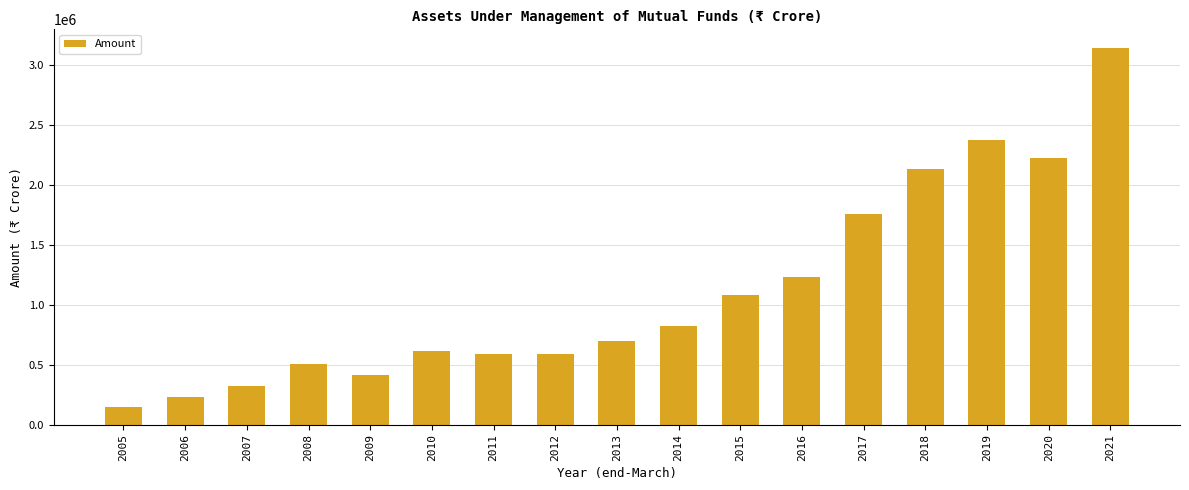

Which category has the lowest value across all series?

2005